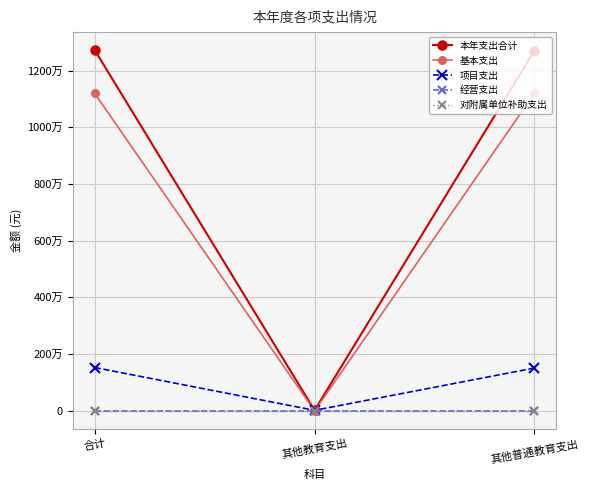

What is the value of the 基本支出 point at the 1st from the left?

11190569.9